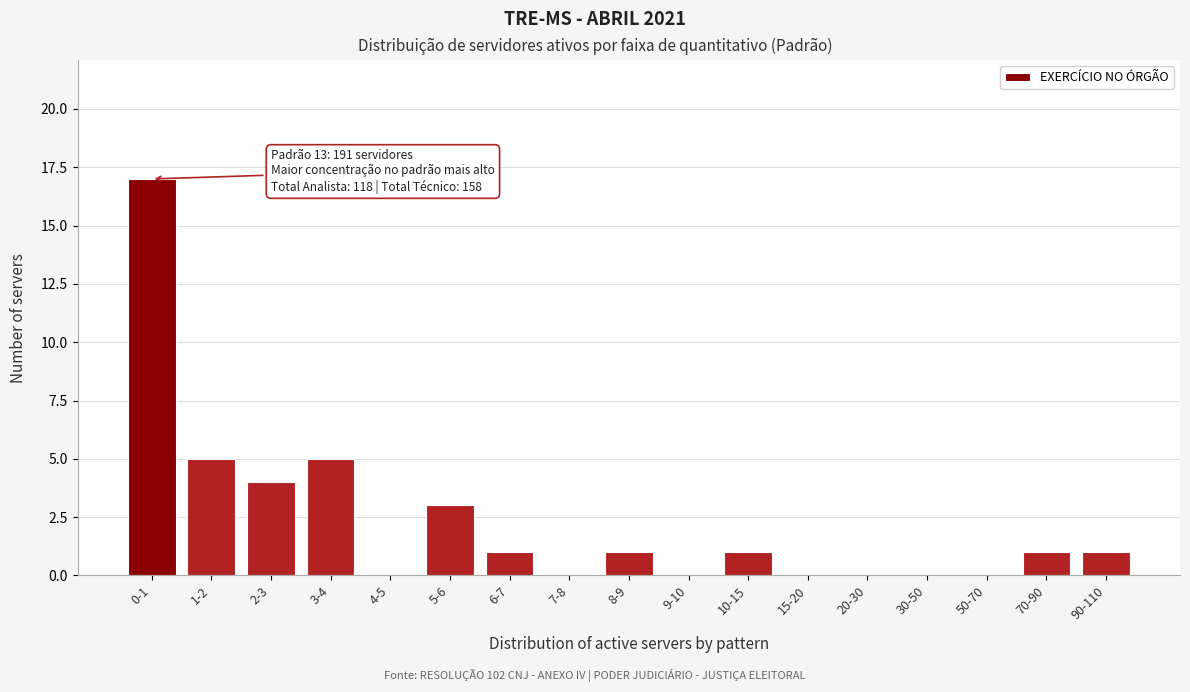

Reading left to right, transcribe all the data shown in this chart.

0-1=17	1-2=5	2-3=4	3-4=5	4-5=0	5-6=3	6-7=1	7-8=0	8-9=1	9-10=0	10-15=1	15-20=0	20-30=0	30-50=0	50-70=0	70-90=1	90-110=1